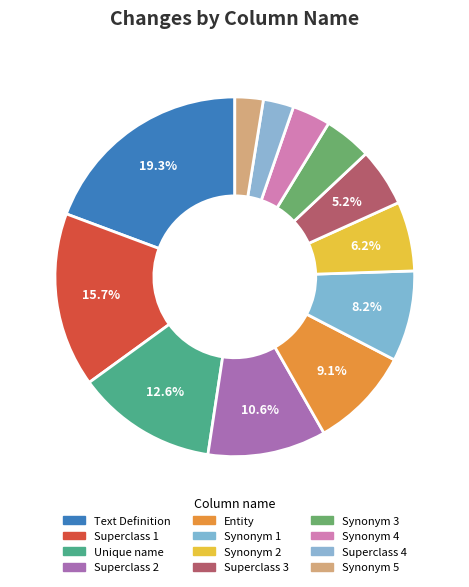

How much of the chart is everything except Entity?

90.9%